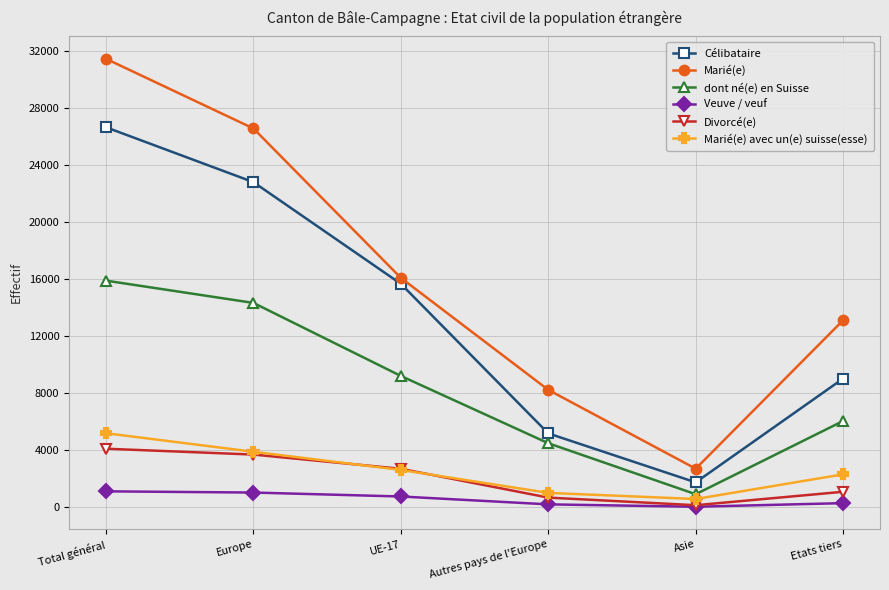

The value of Marié(e) avec un(e) suisse(esse) at Autres pays de l'Europe is 1021. True or false?

True